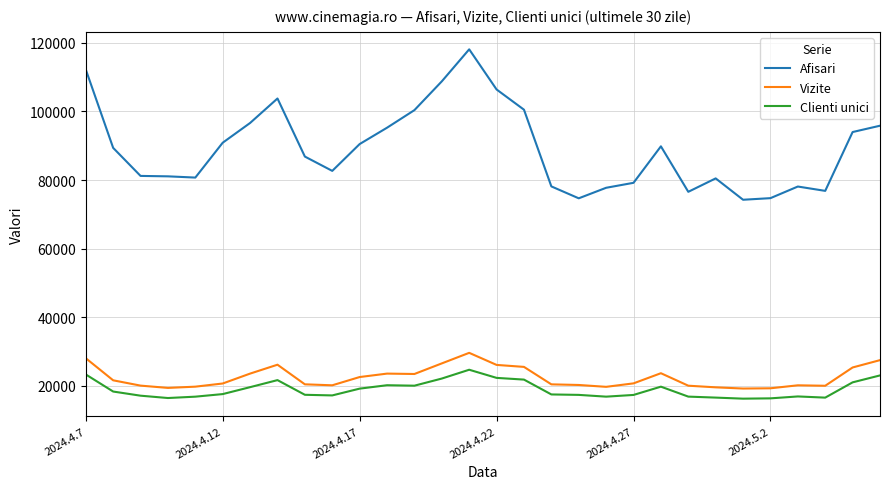

What is the average value of the Clienti unici series?

18957